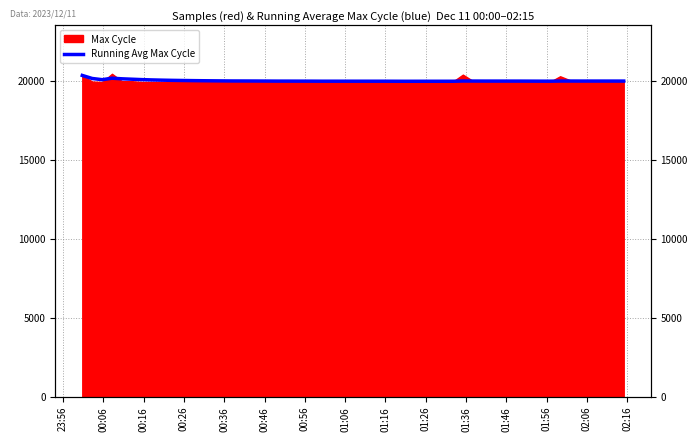

What is the average value?

20002.7